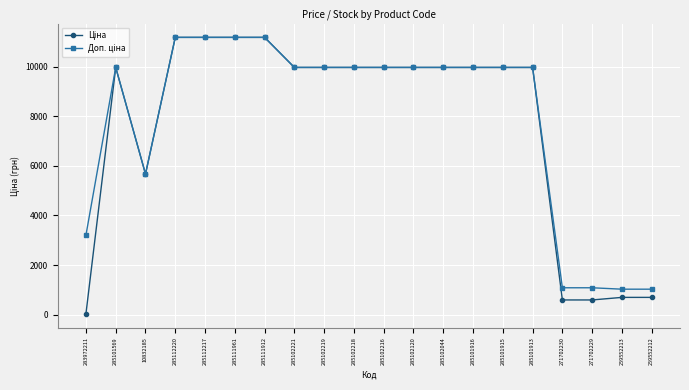

What is the greatest value displayed?

11188.2